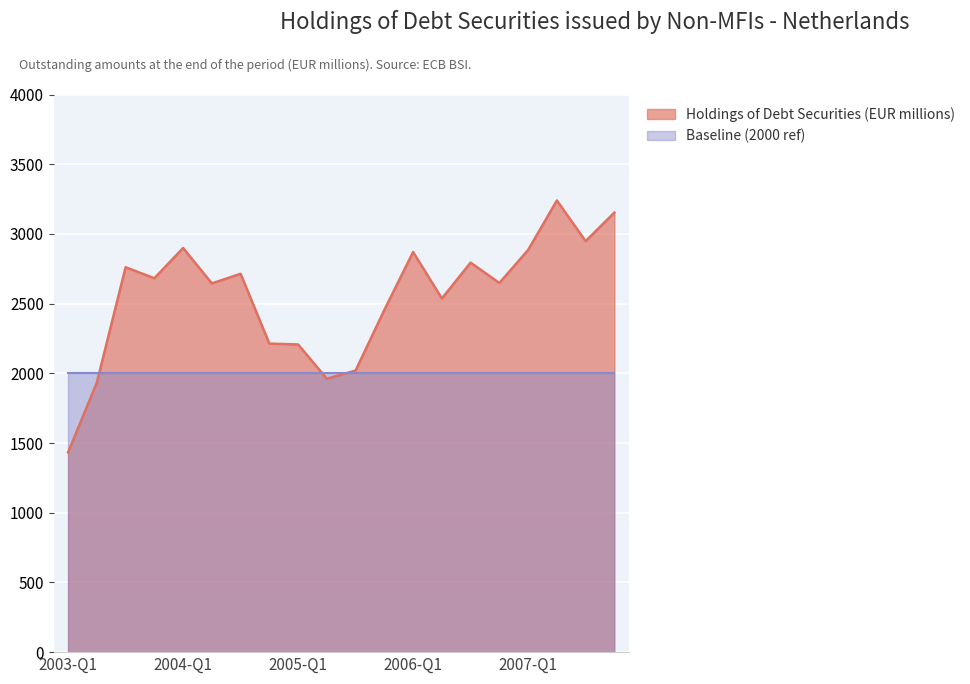

List the labels in order of value, largest first.

2007-Q2, 2007-Q4, 2007-Q3, 2004-Q1, 2007-Q1, 2006-Q1, 2006-Q3, 2003-Q3, 2004-Q3, 2003-Q4, 2006-Q4, 2004-Q2, 2006-Q2, 2005-Q4, 2004-Q4, 2005-Q1, 2005-Q3, 2005-Q2, 2003-Q2, 2003-Q1